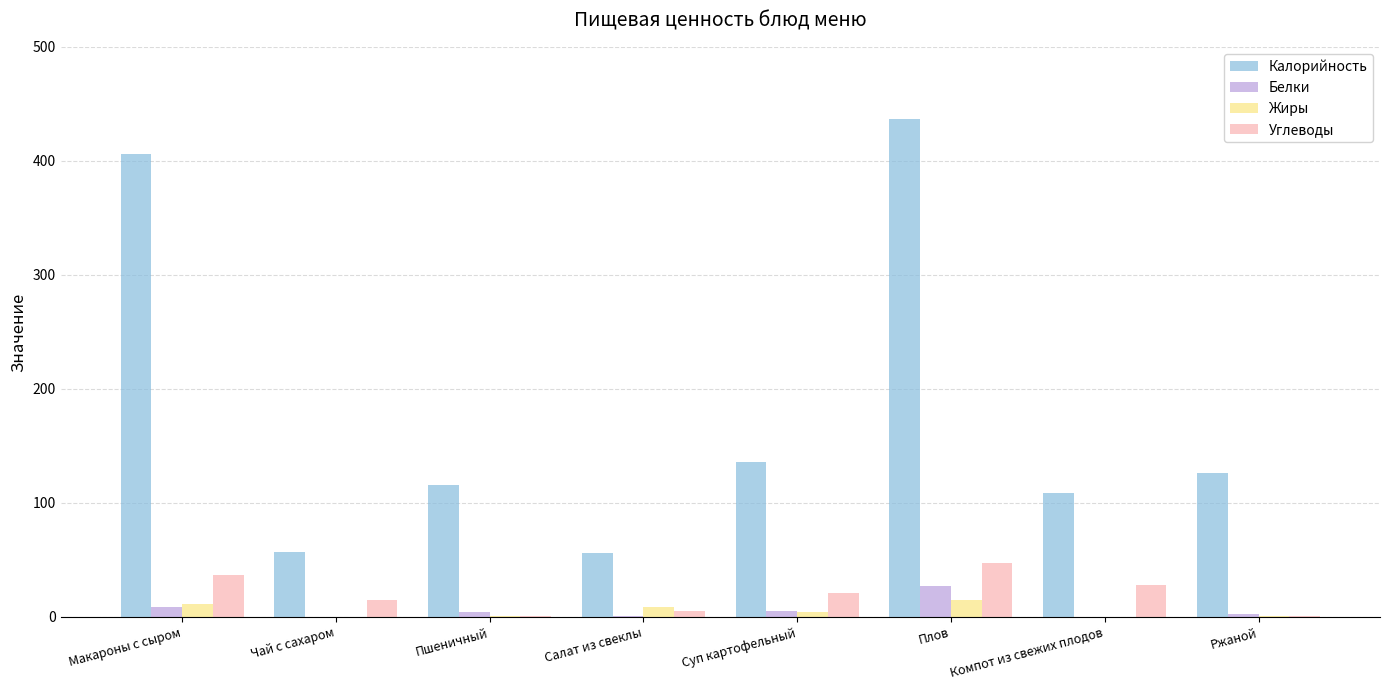

Are the bars horizontal?

No